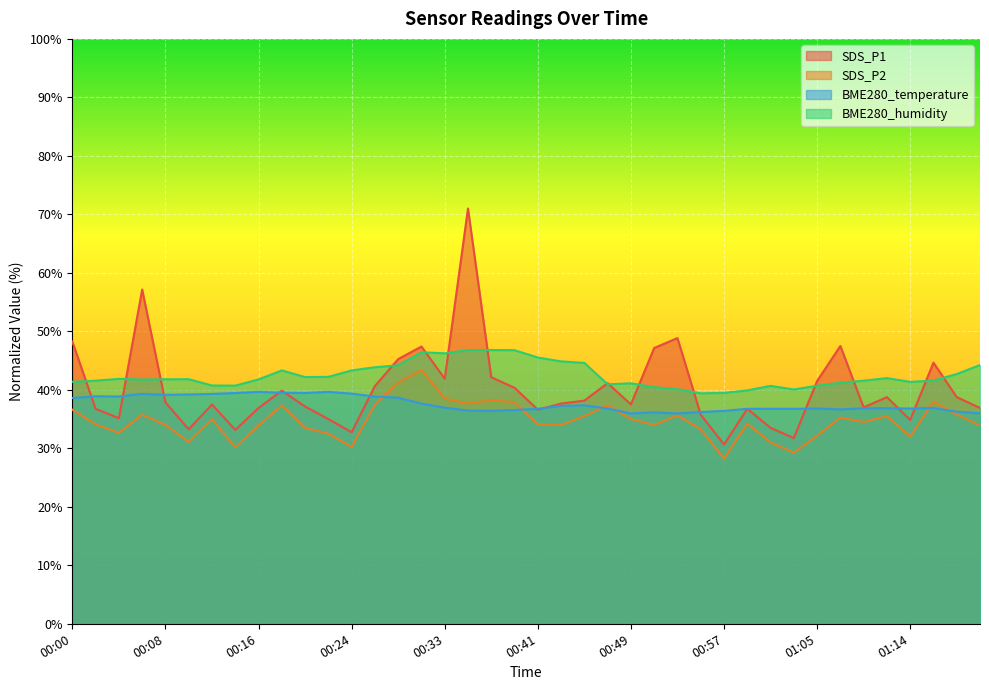

What is the value of the SDS_P2 point at the 13th from the left?

30.2